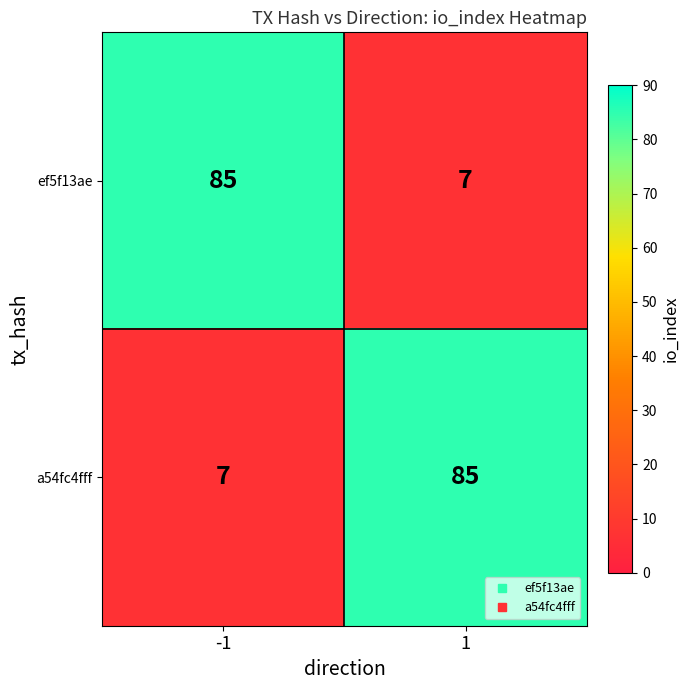

Reading right to left, extract all data points from this chart.

ef5f13ae: 1=7	-1=85
a54fc4fff: 1=85	-1=7